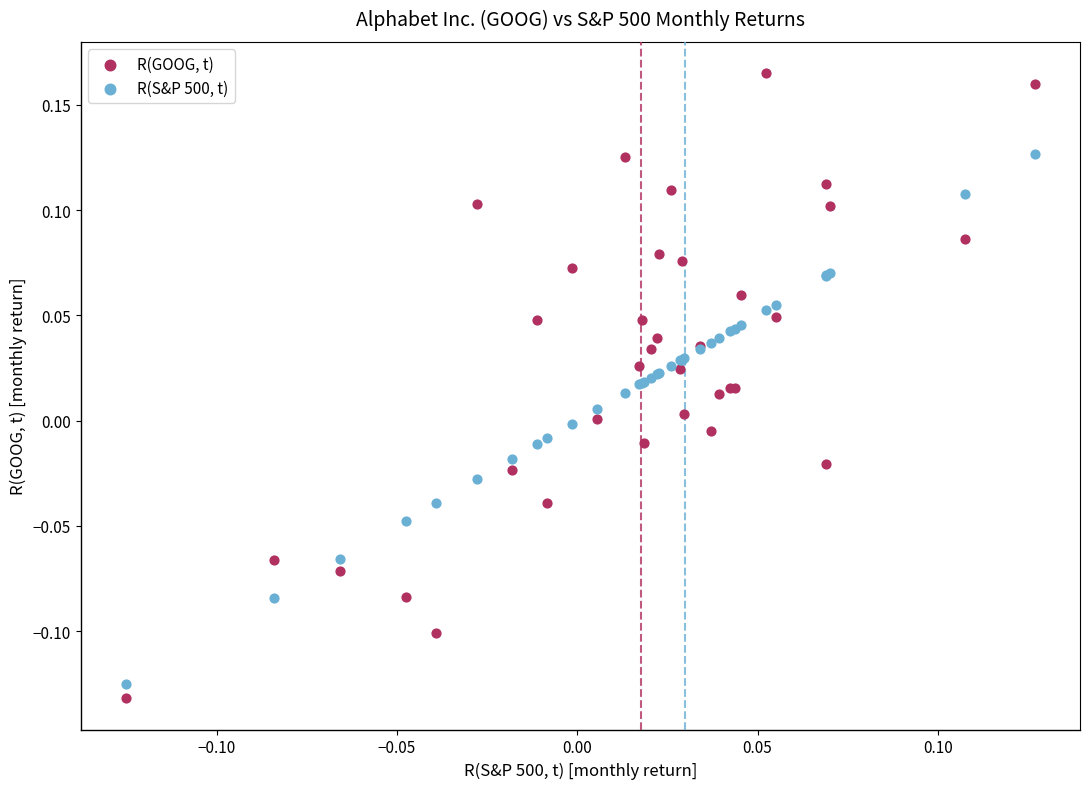

Which series has the largest Y range (max minus min)?

R(GOOG, t)